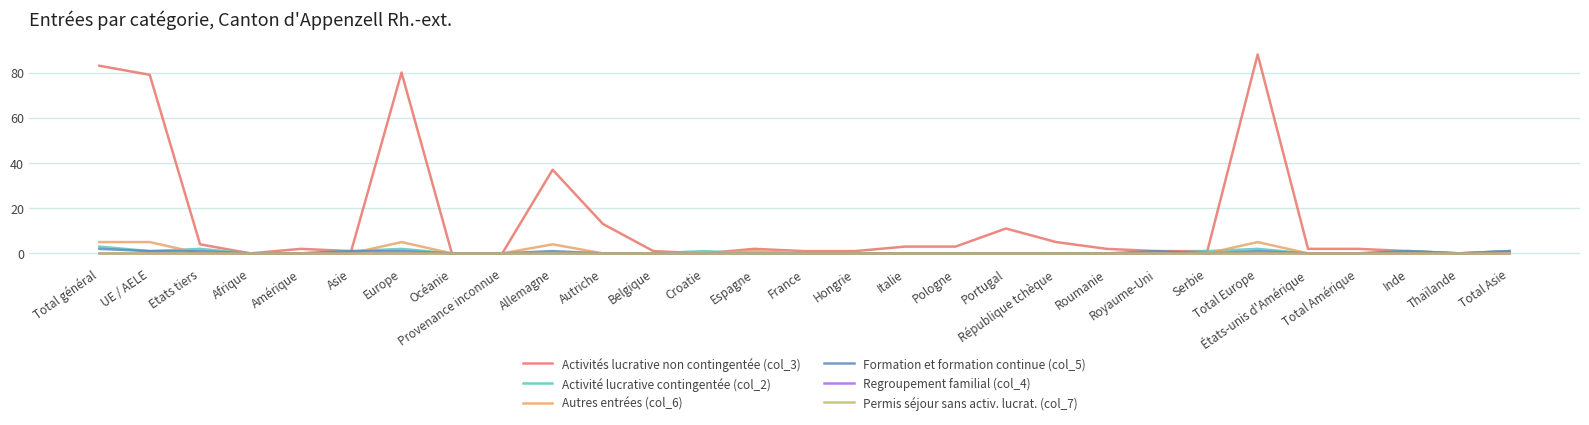

Reading left to right, extract all data points from this chart.

Activités lucrative non contingentée (col_3): Total général=83	UE / AELE=79	Etats tiers=4	Afrique=0	Amérique=2	Asie=1	Europe=80	Océanie=0	Provenance inconnue=0	Allemagne=37	Autriche=13	Belgique=1	Croatie=0	Espagne=2	France=1	Hongrie=1	Italie=3	Pologne=3	Portugal=11	République tchèque=5	Roumanie=2	Royaume-Uni=1	Serbie=1	Total Europe=88	États-unis d'Amérique=2	Total Amérique=2	Inde=1	Thaïlande=0	Total Asie=1
Activité lucrative contingentée (col_2): Total général=3	UE / AELE=1	Etats tiers=2	Afrique=0	Amérique=0	Asie=1	Europe=2	Océanie=0	Provenance inconnue=0	Allemagne=0	Autriche=0	Belgique=0	Croatie=1	Espagne=0	France=0	Hongrie=0	Italie=0	Pologne=0	Portugal=0	République tchèque=0	Roumanie=0	Royaume-Uni=0	Serbie=1	Total Europe=2	États-unis d'Amérique=0	Total Amérique=0	Inde=1	Thaïlande=0	Total Asie=1
Autres entrées (col_6): Total général=5	UE / AELE=5	Etats tiers=0	Afrique=0	Amérique=0	Asie=0	Europe=5	Océanie=0	Provenance inconnue=0	Allemagne=4	Autriche=0	Belgique=0	Croatie=0	Espagne=1	France=0	Hongrie=0	Italie=0	Pologne=0	Portugal=0	République tchèque=0	Roumanie=0	Royaume-Uni=0	Serbie=0	Total Europe=5	États-unis d'Amérique=0	Total Amérique=0	Inde=0	Thaïlande=0	Total Asie=0
Formation et formation continue (col_5): Total général=2	UE / AELE=1	Etats tiers=1	Afrique=0	Amérique=0	Asie=1	Europe=1	Océanie=0	Provenance inconnue=0	Allemagne=1	Autriche=0	Belgique=0	Croatie=0	Espagne=0	France=0	Hongrie=0	Italie=0	Pologne=0	Portugal=0	République tchèque=0	Roumanie=0	Royaume-Uni=1	Serbie=0	Total Europe=1	États-unis d'Amérique=0	Total Amérique=0	Inde=1	Thaïlande=0	Total Asie=1
Regroupement familial (col_4): Total général=0	UE / AELE=0	Etats tiers=0	Afrique=0	Amérique=0	Asie=0	Europe=0	Océanie=0	Provenance inconnue=0	Allemagne=0	Autriche=0	Belgique=0	Croatie=0	Espagne=0	France=0	Hongrie=0	Italie=0	Pologne=0	Portugal=0	République tchèque=0	Roumanie=0	Royaume-Uni=0	Serbie=0	Total Europe=0	États-unis d'Amérique=0	Total Amérique=0	Inde=0	Thaïlande=0	Total Asie=0
Permis séjour sans activ. lucrat. (col_7): Total général=0	UE / AELE=0	Etats tiers=0	Afrique=0	Amérique=0	Asie=0	Europe=0	Océanie=0	Provenance inconnue=0	Allemagne=0	Autriche=0	Belgique=0	Croatie=0	Espagne=0	France=0	Hongrie=0	Italie=0	Pologne=0	Portugal=0	République tchèque=0	Roumanie=0	Royaume-Uni=0	Serbie=0	Total Europe=0	États-unis d'Amérique=0	Total Amérique=0	Inde=0	Thaïlande=0	Total Asie=0